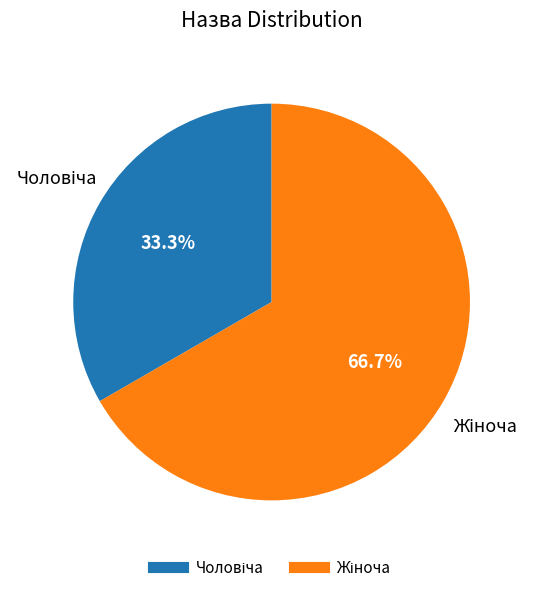

How many slices are in this pie chart?

2